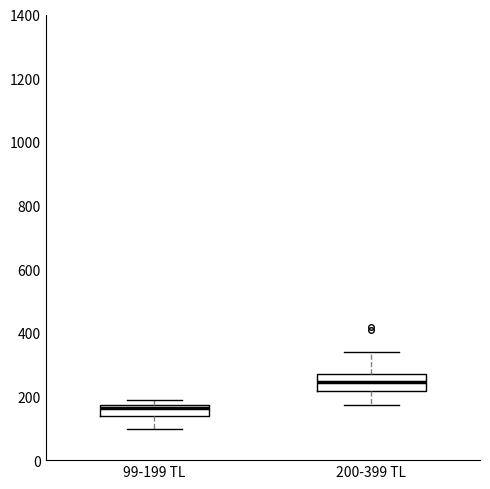

Which box has the lowest median line?

99-199 TL